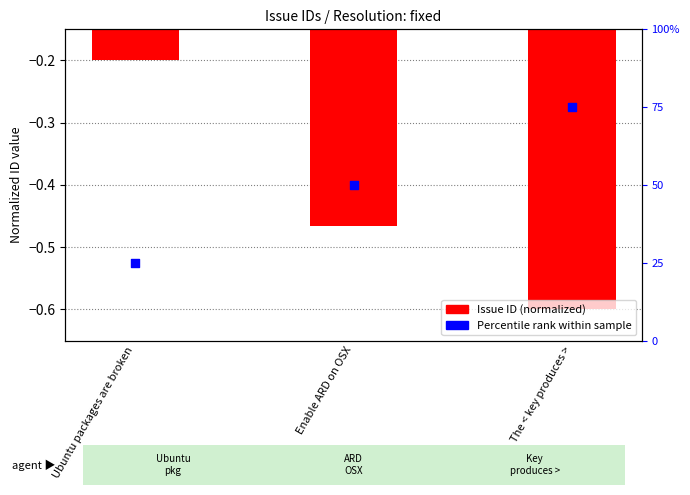

Which series has the largest Y range (max minus min)?

Percentile rank